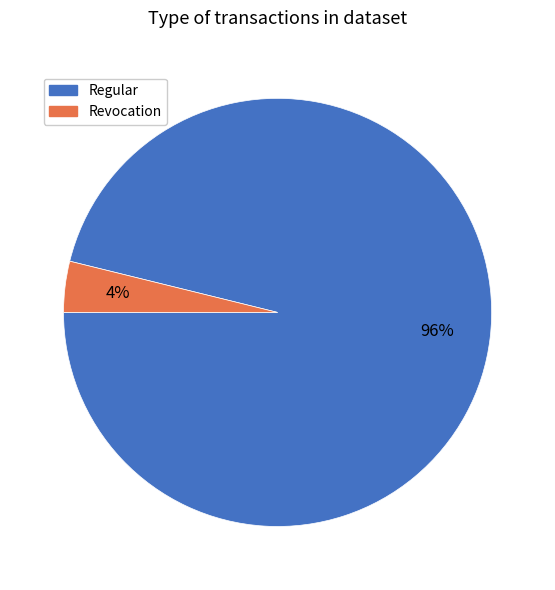

Rank the categories by value from lowest to highest.

Revocation, Regular